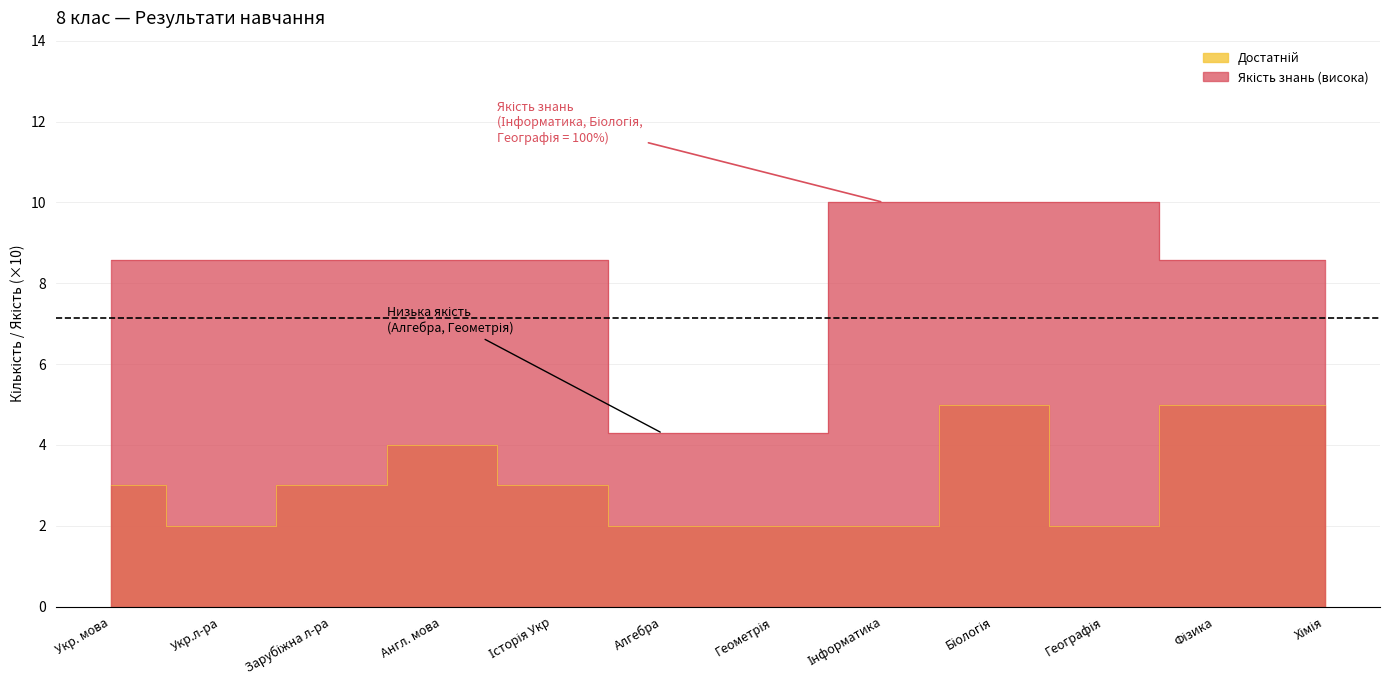

What is the label of the 11th point from the right?

Укр.л-ра